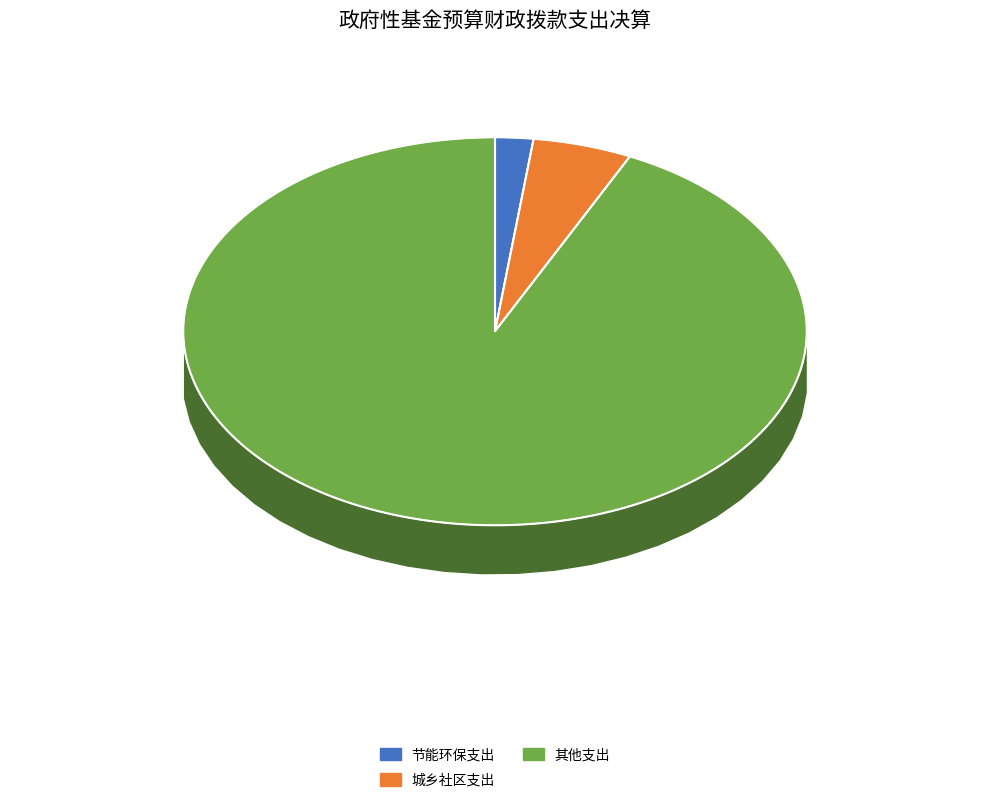

To the nearest percent, what is the combined percentage of 城乡社区支出 and 其他支出?

98%